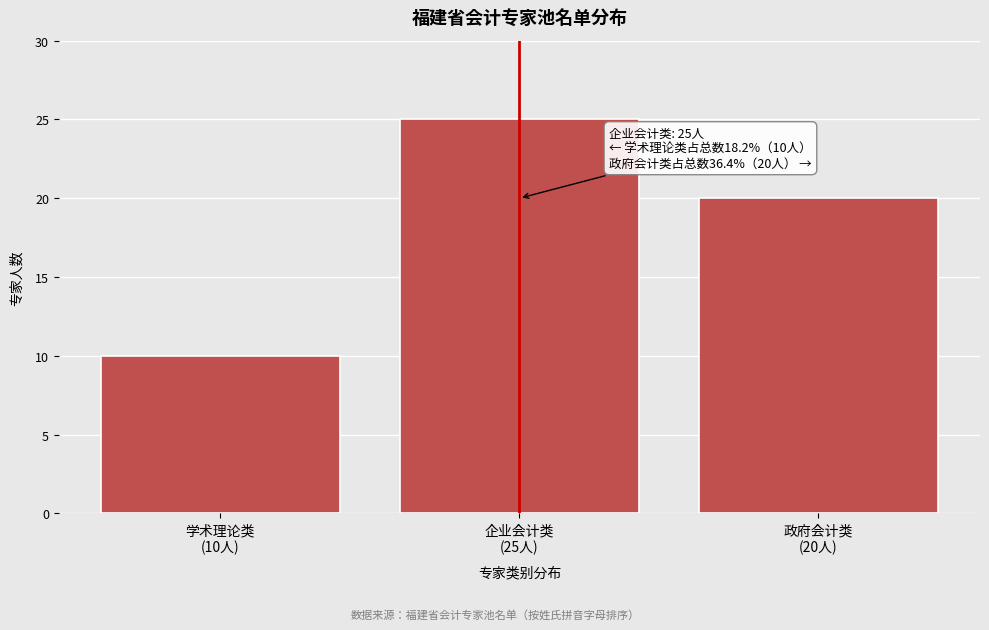

Reading left to right, what are all the values shown in this chart?

10	25	20